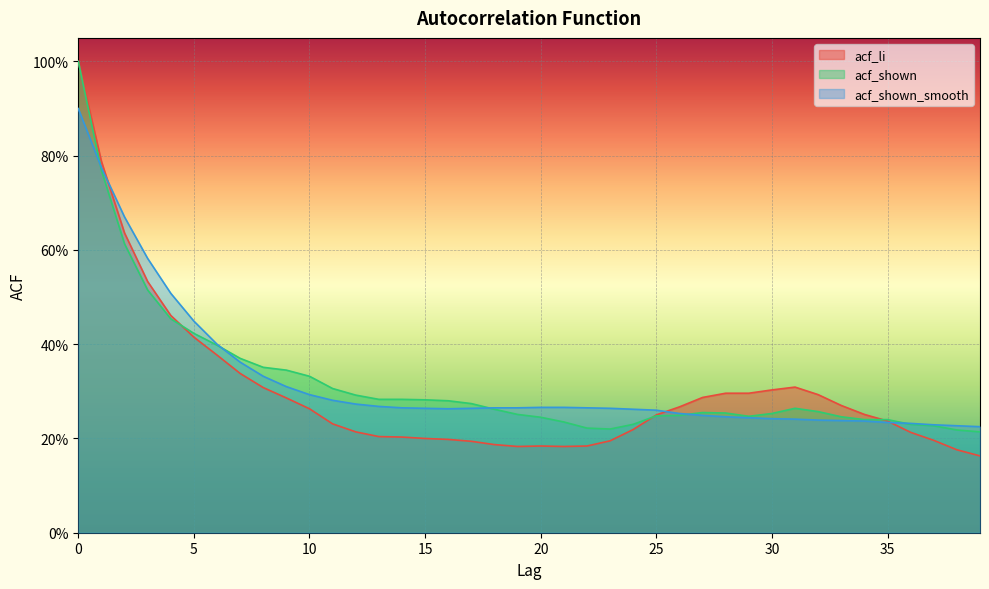

At how many categories does at least one series exceed 0?

40